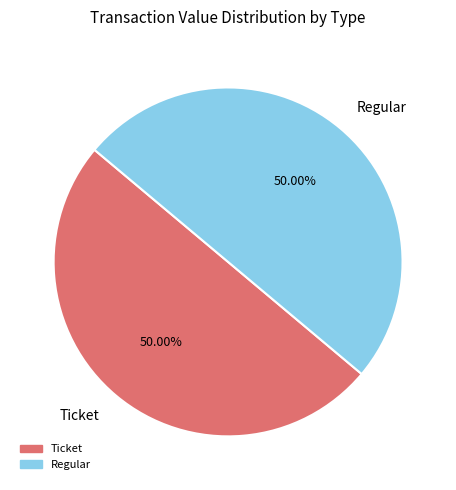

Approximately how many times larger is the value at Regular compared to Ticket?

1.0